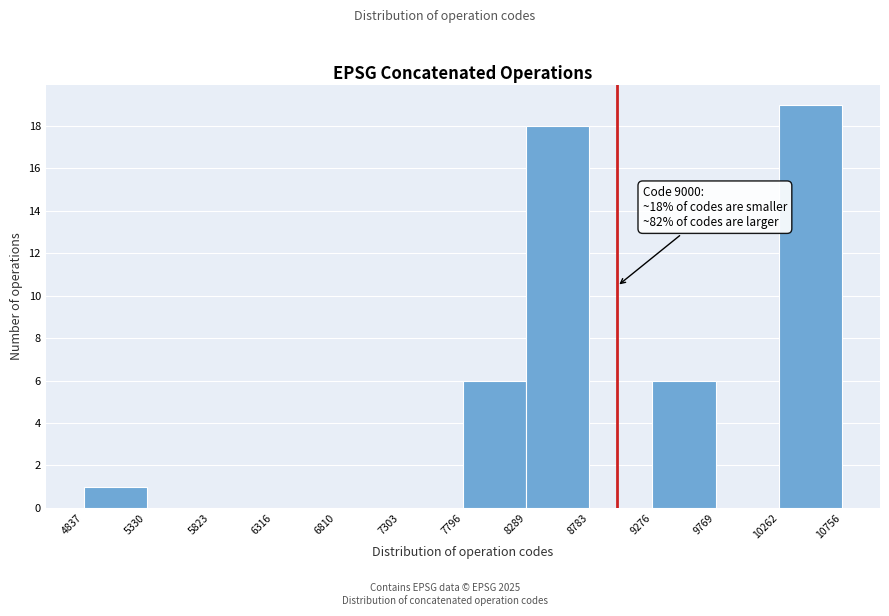

Over which range of the x-axis is the bar tallest?

10262 to 10756